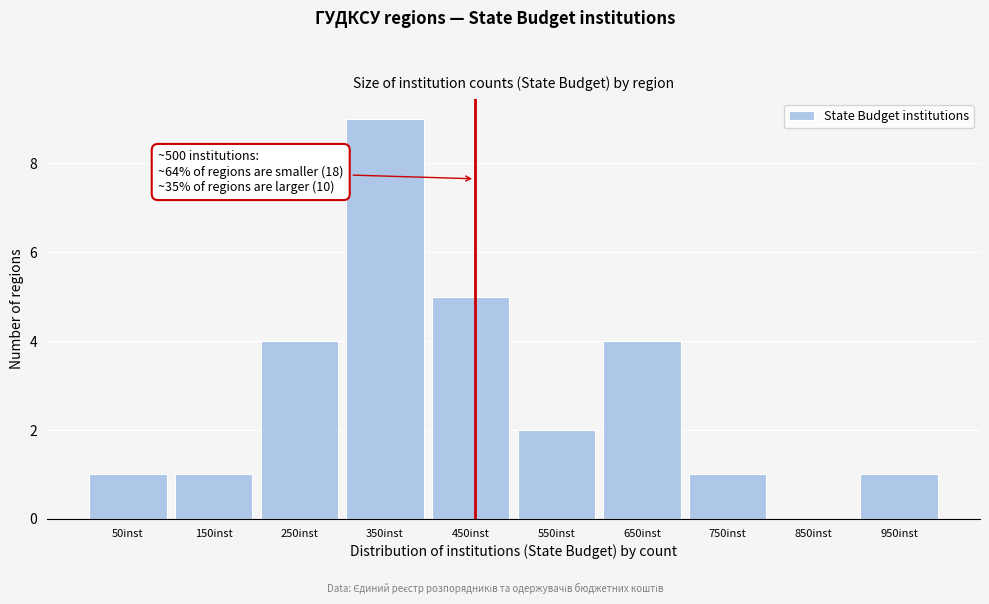

Reading left to right, what are all the values shown in this chart?

50inst=1	150inst=1	250inst=4	350inst=9	450inst=5	550inst=2	650inst=4	750inst=1	850inst=0	950inst=1